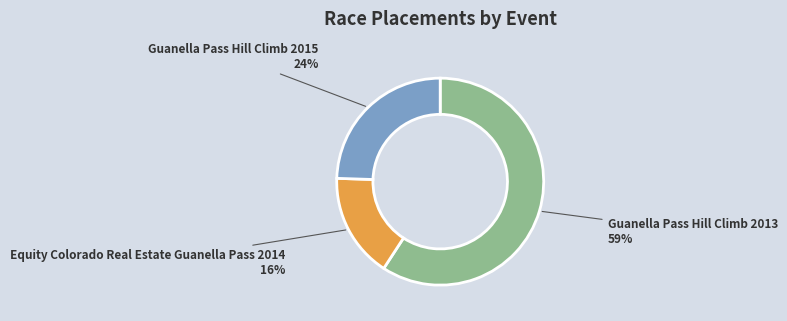

To the nearest percent, what is the difference between the Guanella Pass Hill Climb 2015 and Equity Colorado Real Estate Guanella Pass 2014 slice percentages?

8%